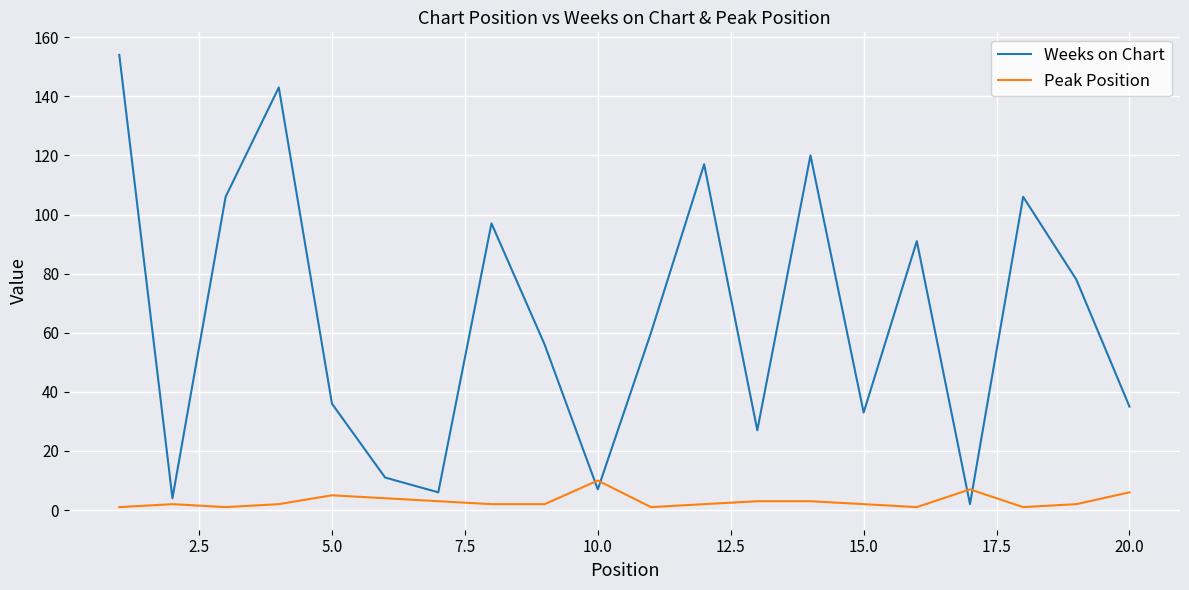

What is the maximum value shown in the chart?

154